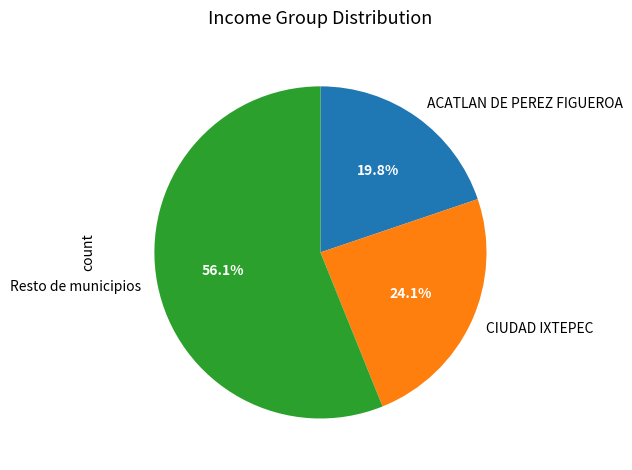

To the nearest percent, what is the average slice percentage?

33%